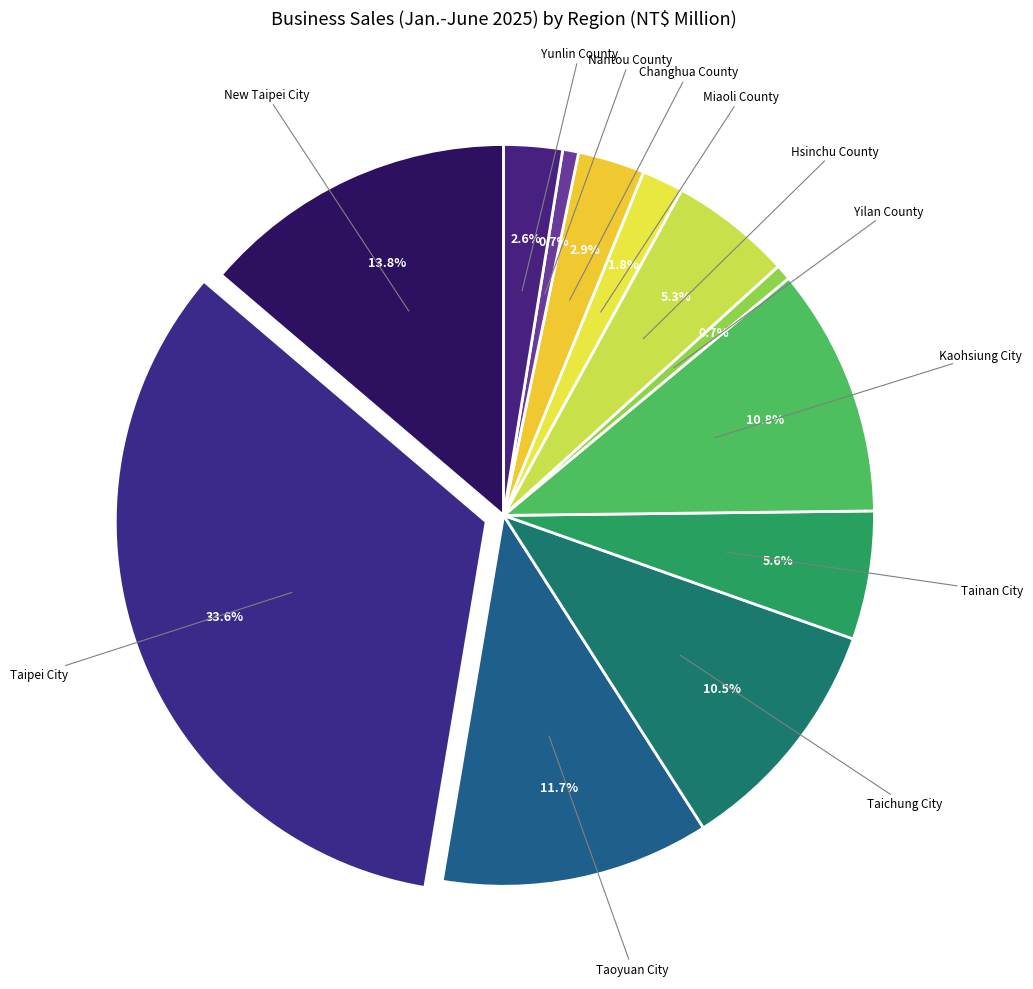

To the nearest percent, what is the difference between the largest and smallest slice percentages?

33%